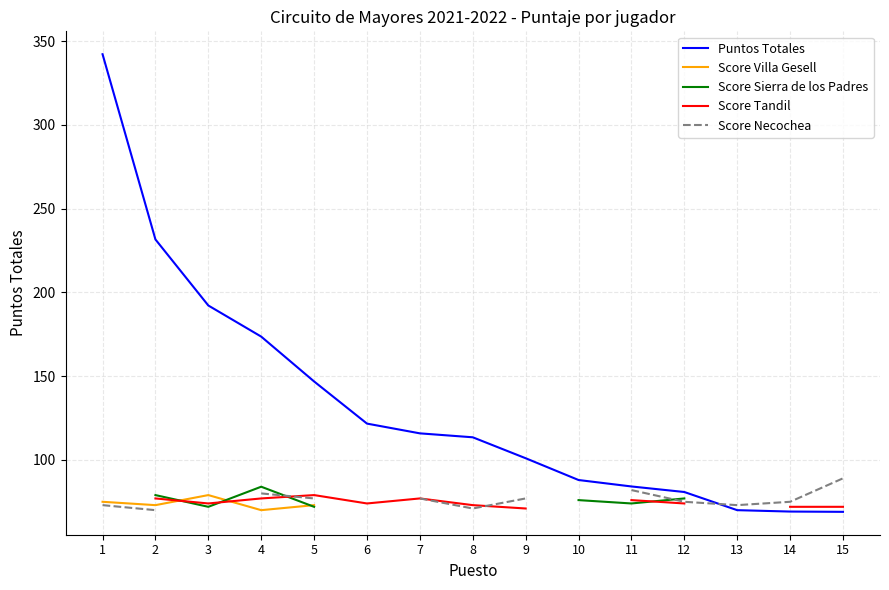

At which category is the sum across all series the highest?

2